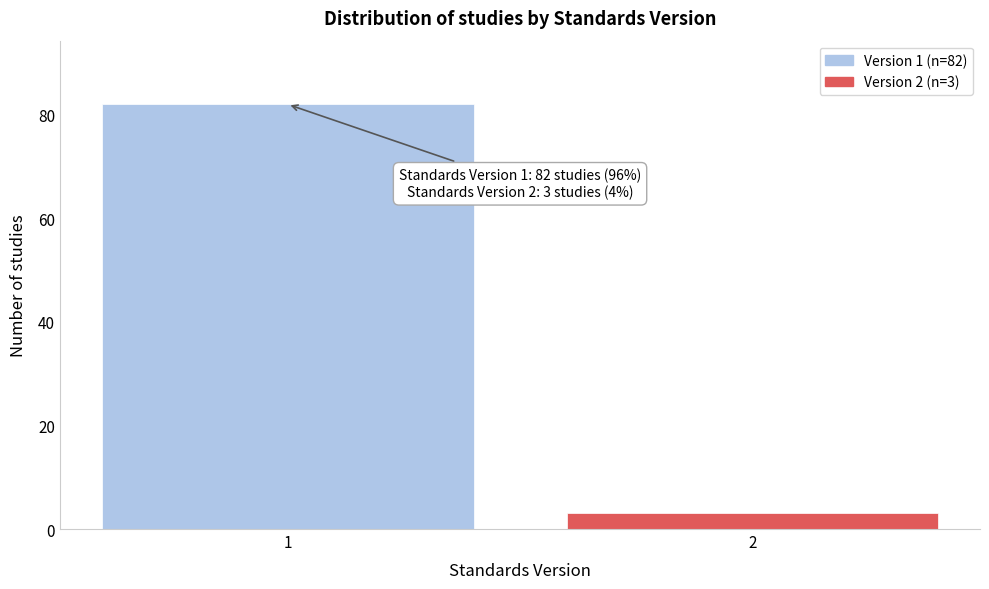

Reading left to right, what are all the values shown in this chart?

1=82	2=3